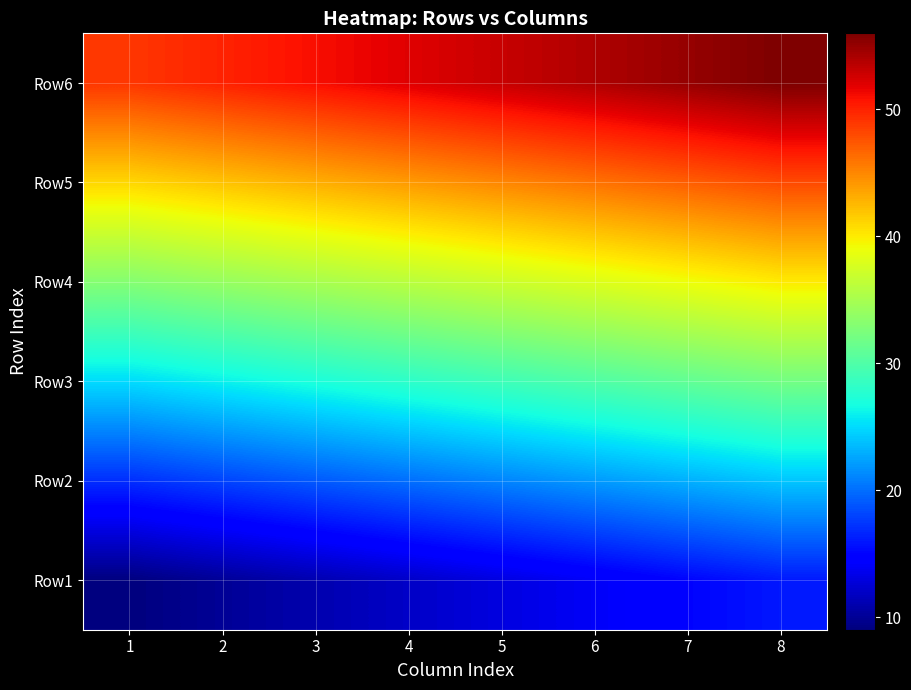

Reading left to right, list all the values displayed in this chart.

Row1: 1=9	2=10	3=11	4=12	5=13	6=14	7=15	8=16
Row2: 1=17	2=18	3=19	4=20	5=21	6=22	7=23	8=24
Row3: 1=25	2=26	3=27	4=28	5=29	6=30	7=31	8=32
Row4: 1=33	2=34	3=35	4=36	5=37	6=38	7=39	8=40
Row5: 1=41	2=42	3=43	4=44	5=45	6=46	7=47	8=48
Row6: 1=49	2=50	3=51	4=52	5=53	6=54	7=55	8=56